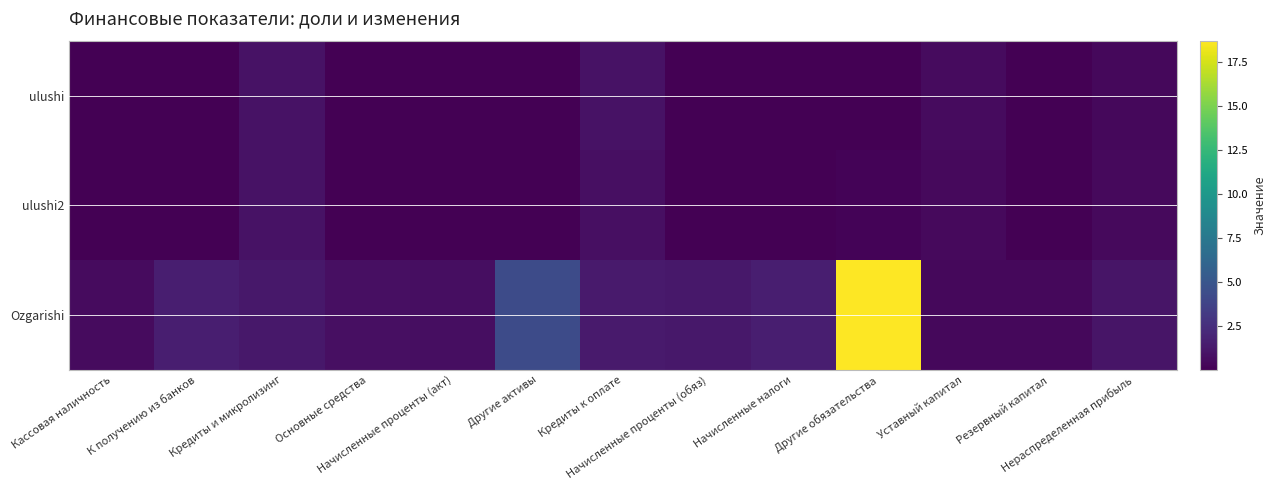

What is the greatest value displayed?

18.7